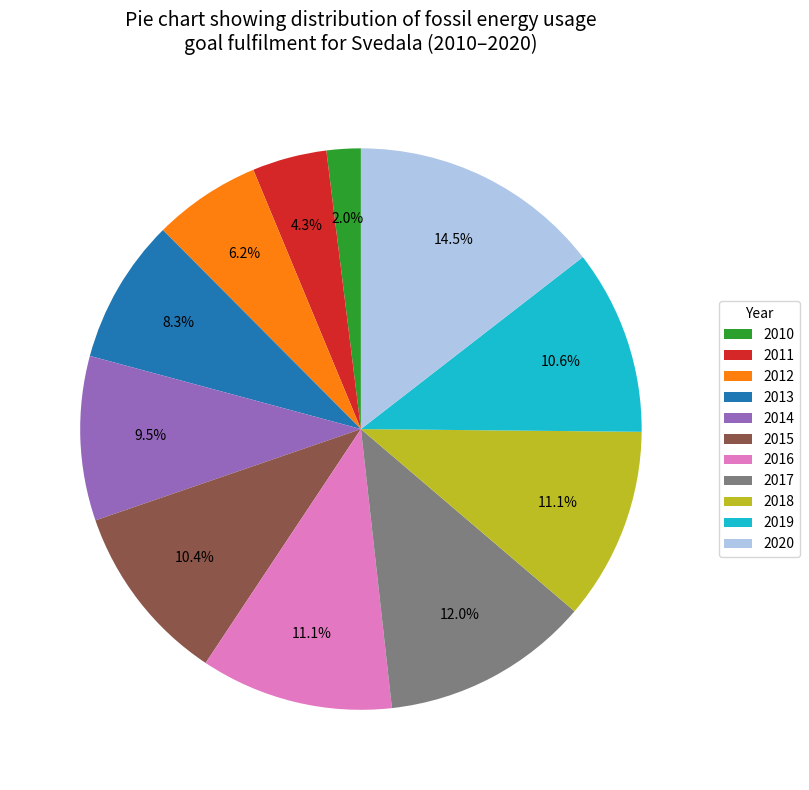

Count the number of slices in the pie.

11